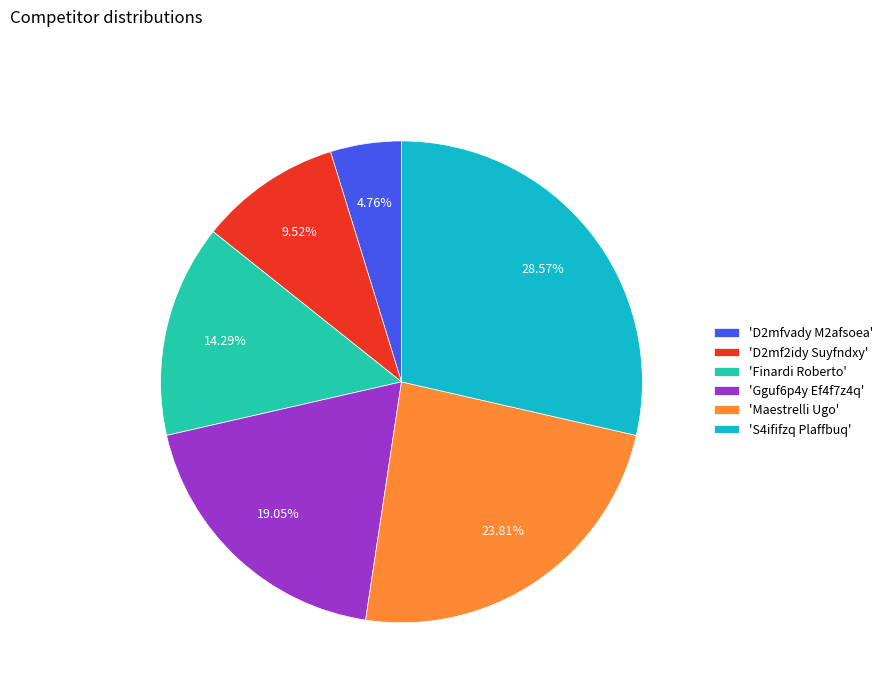

Which has a higher value, 'S4ififzq Plaffbuq' or 'D2mfvady M2afsoea'?

'S4ififzq Plaffbuq'